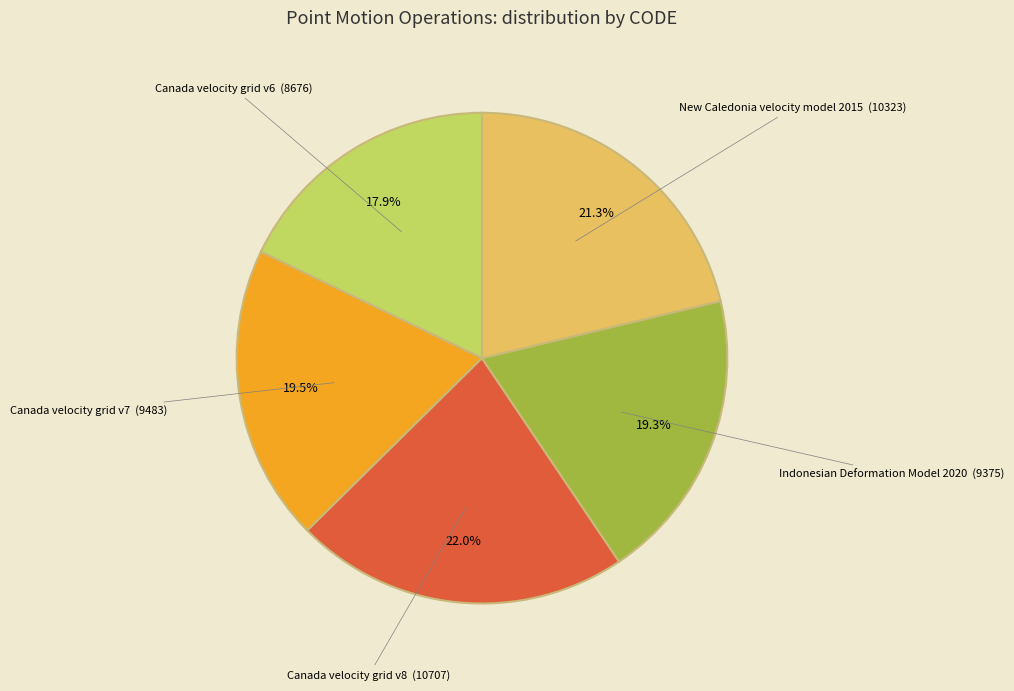

Is there a majority slice in this chart?

No